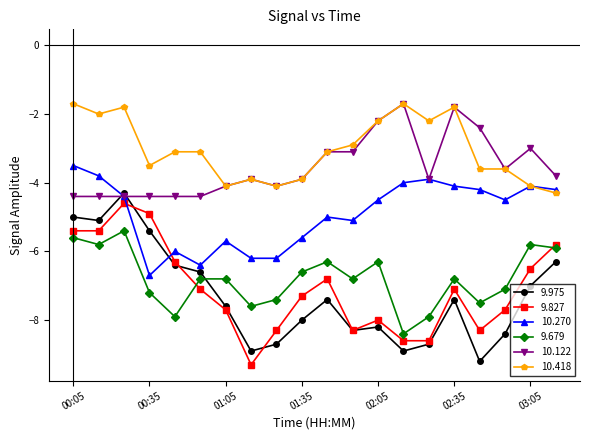

What is the smallest value displayed?

-9.3